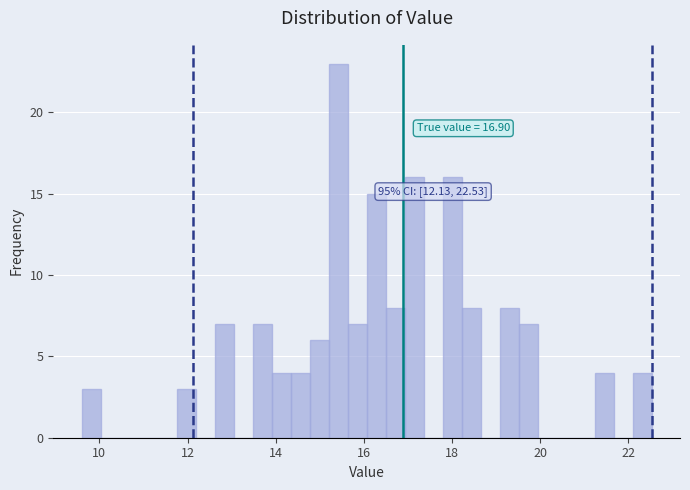

Read against the x-axis, roughly where is the centre of the tallest bar?

15.4